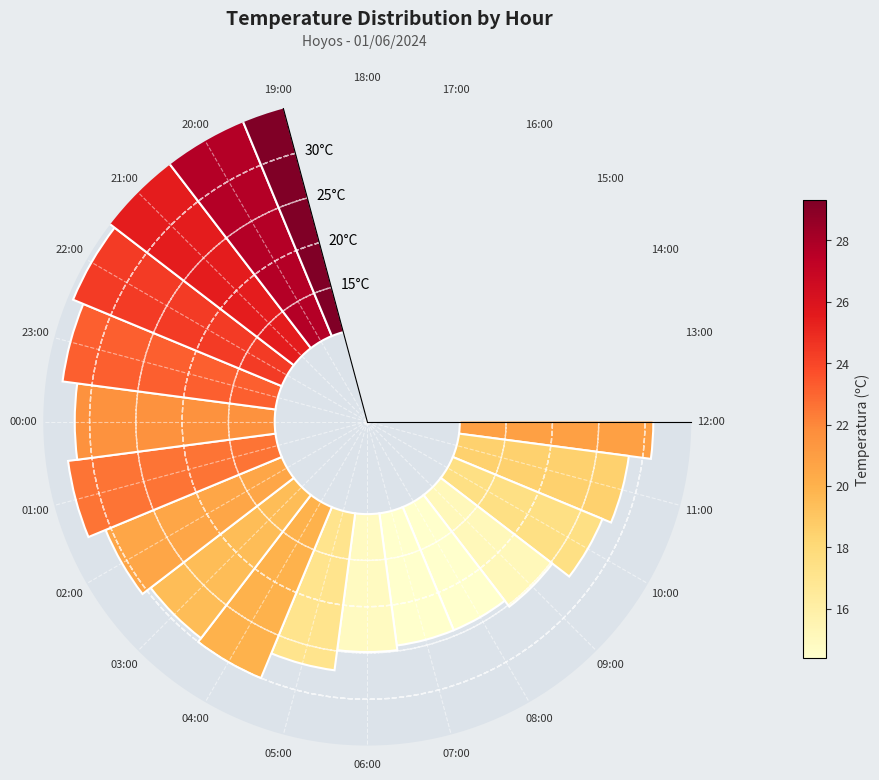

Combined, do 16:00 and 02:00 account for over 50%?

No